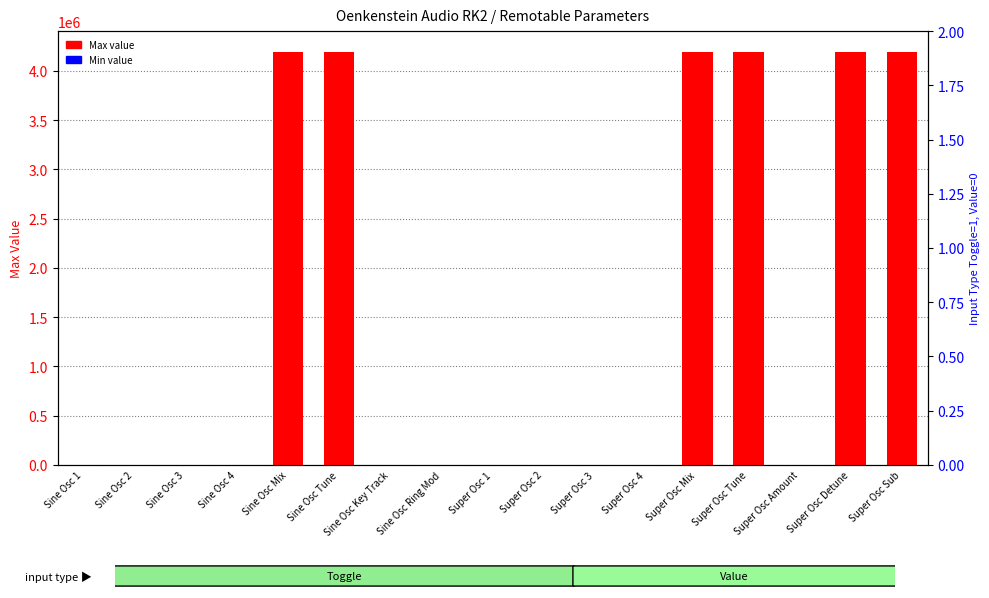

At how many categories does at least one series exceed 2955152?

6